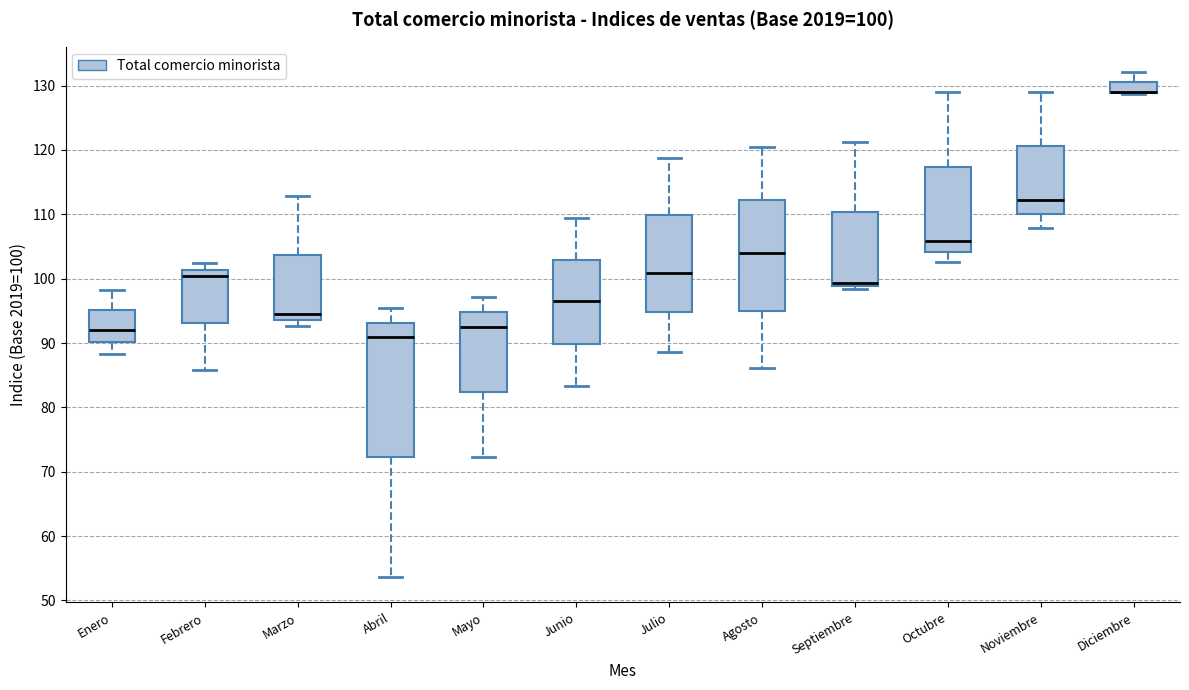

Which box is the tallest, from its lower edge to its upper edge?

Abril